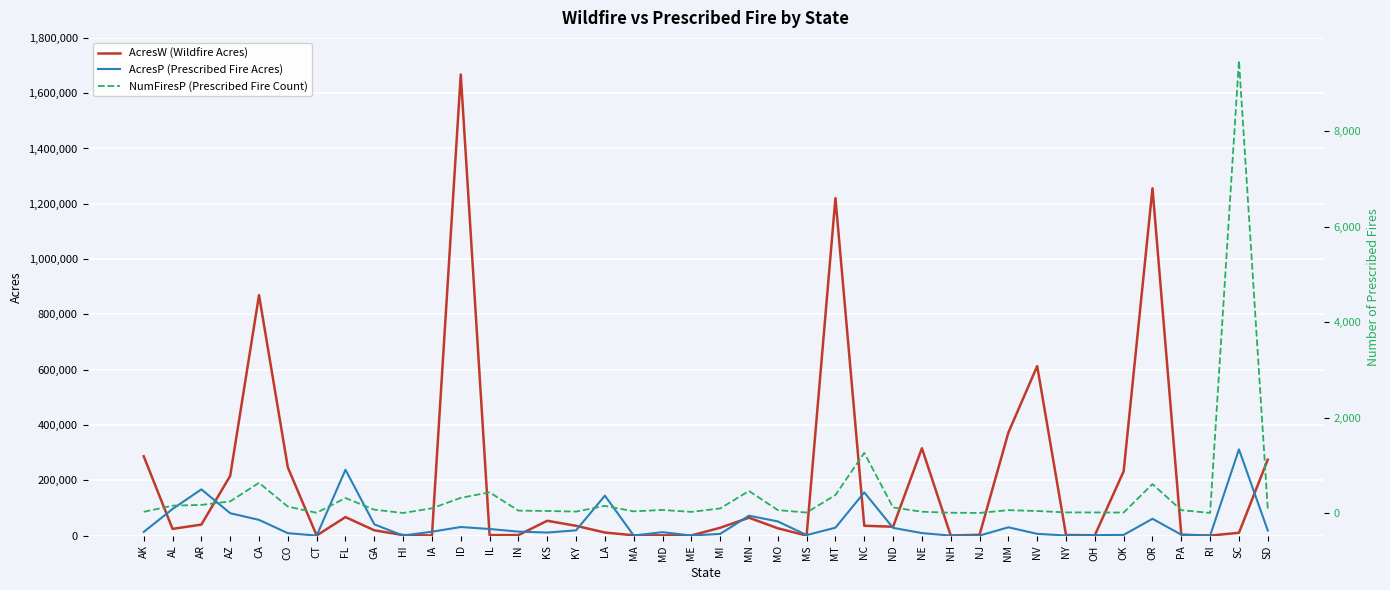

Reading left to right, transcribe all the data shown in this chart.

AcresW (Wildfire Acres): AK=286887	AL=24267	AR=39765	AZ=216090	CA=869599	CO=246445	CT=417	FL=66868	GA=19136	HI=1802	IA=349	ID=1667654	IL=1848	IN=1846	KS=53607	KY=35397	LA=11088	MA=1027	MD=838	ME=489	MI=28337	MN=64682	MO=26456	MS=135	MT=1220655	NC=35590	ND=32030	NE=316015	NH=221	NJ=3095	NM=372497	NV=613126	NY=2127	OH=1250	OK=232579	OR=1256049	PA=3157	RI=41	SC=10202	SD=274606
AcresP (Prescribed Fire Acres): AK=13226	AL=96258	AR=167275	AZ=80959	CA=56830	CO=8775	CT=42	FL=238175	GA=40729	HI=0	IA=14079	ID=31064	IL=23871	IN=14377	KS=10991	KY=18909	LA=144485	MA=334	MD=12341	ME=240	MI=6146	MN=71986	MO=51295	MS=1922	MT=28594	NC=156298	ND=27937	NE=9064	NH=40	NJ=42	NM=30014	NV=6310	NY=323	OH=1617	OK=2533	OR=60838	PA=3255	RI=2	SC=311917	SD=18501
NumFiresP (Prescribed Fire Count): AK=24	AL=153	AR=169	AZ=243	CA=632	CO=133	CT=4	FL=313	GA=69	HI=0	IA=98	ID=317	IL=432	IN=49	KS=42	KY=29	LA=149	MA=34	MD=63	ME=23	MI=95	MN=461	MO=60	MS=9	MT=376	NC=1260	ND=115	NE=26	NH=5	NJ=1	NM=59	NV=41	NY=12	OH=11	OK=9	OR=605	PA=59	RI=1	SC=9480	SD=90